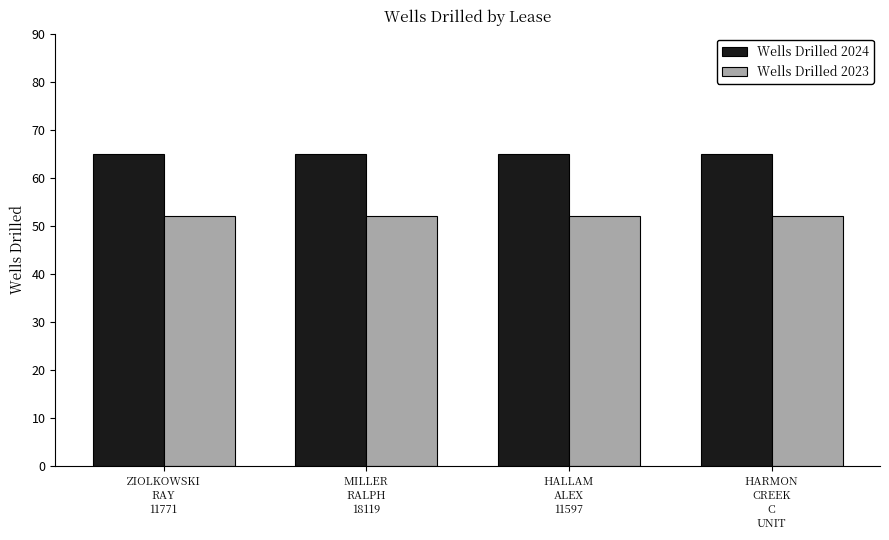

List the series in order of their peak value, highest first.

Wells Drilled 2024, Wells Drilled 2023